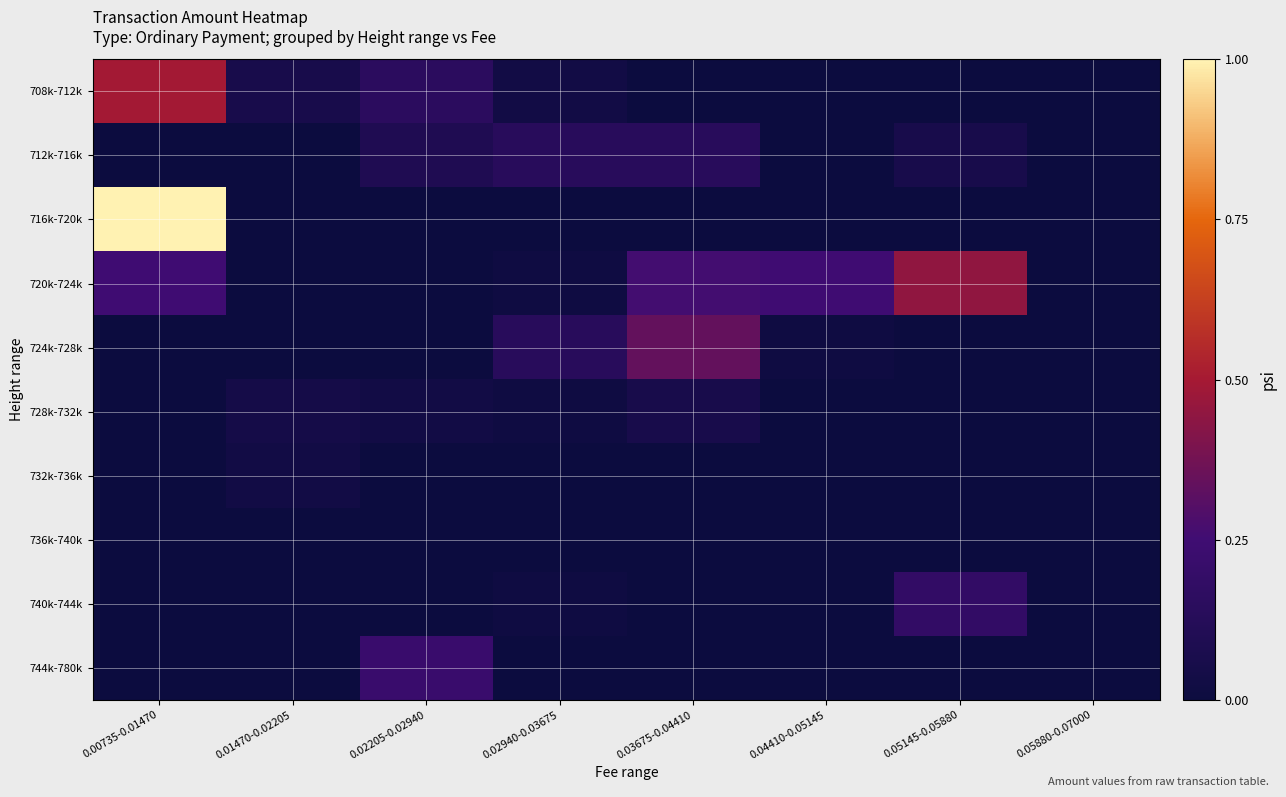

At 0.05145-0.05880, list the series in order from smallest to largest.

708k-712k, 716k-720k, 724k-728k, 728k-732k, 732k-736k, 736k-740k, 744k-780k, 712k-716k, 740k-744k, 720k-724k